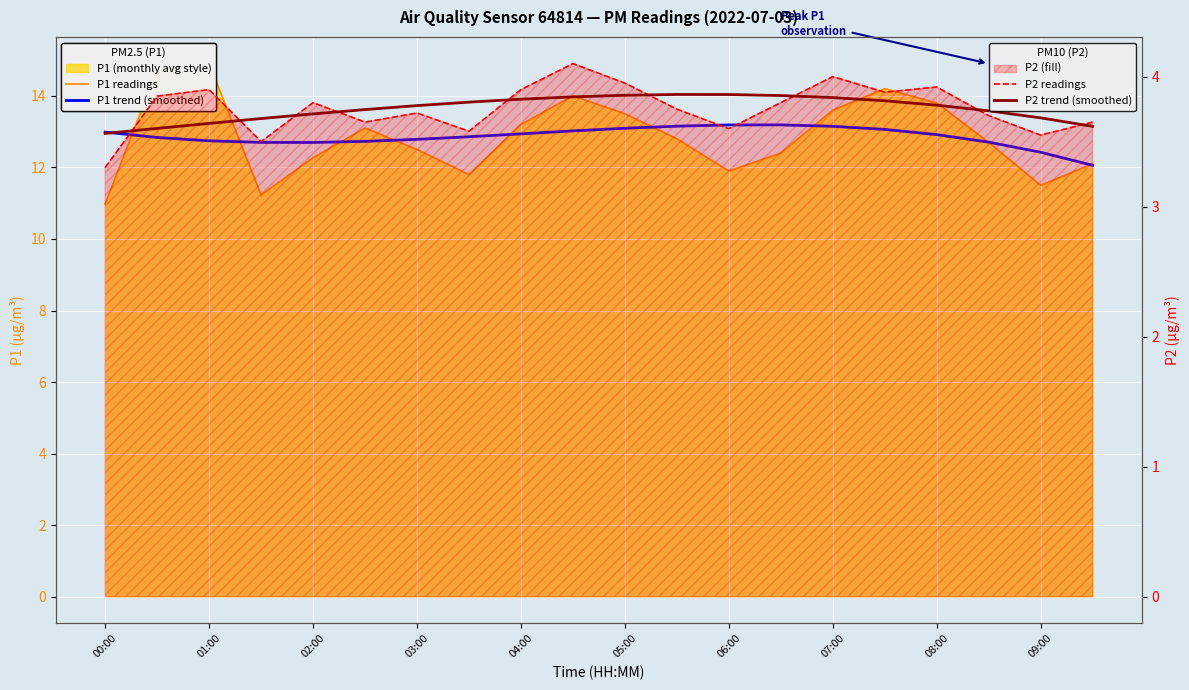

At which category does P1 trend (smoothed) reach its first local peak?

13